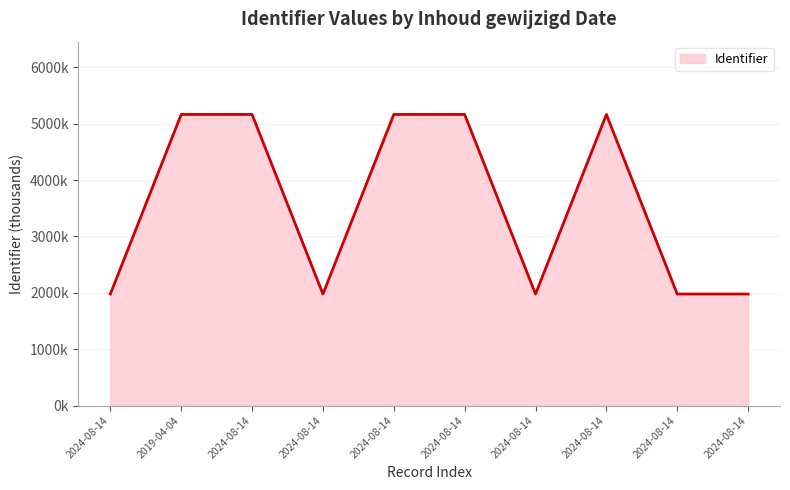

Reading left to right, list all the values displayed in this chart.

2024-08-14=1978.9	2019-04-04=5165.7	2024-08-14=5165.7	2024-08-14=1978.9	2024-08-14=5165.7	2024-08-14=5165.7	2024-08-14=1978.9	2024-08-14=5165.7	2024-08-14=1978.9	2024-08-14=1978.9